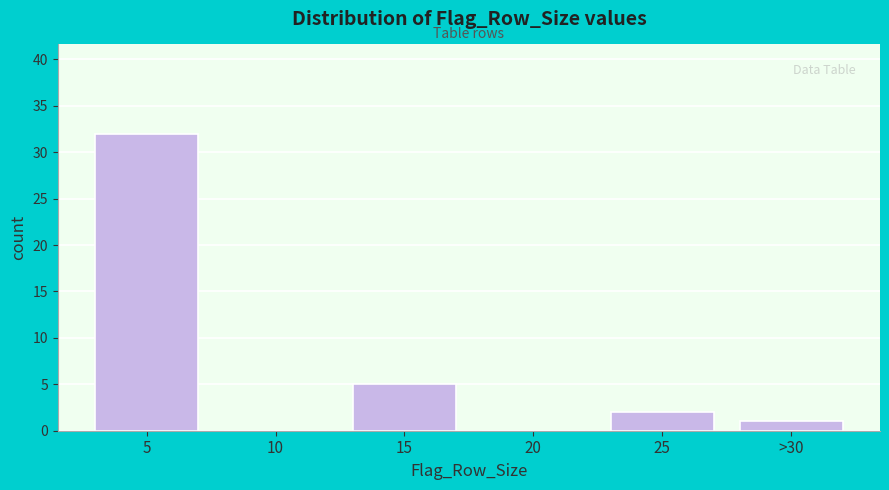

Reading left to right, what are all the values shown in this chart?

5=32	10=0	15=5	20=0	25=2	>30=1